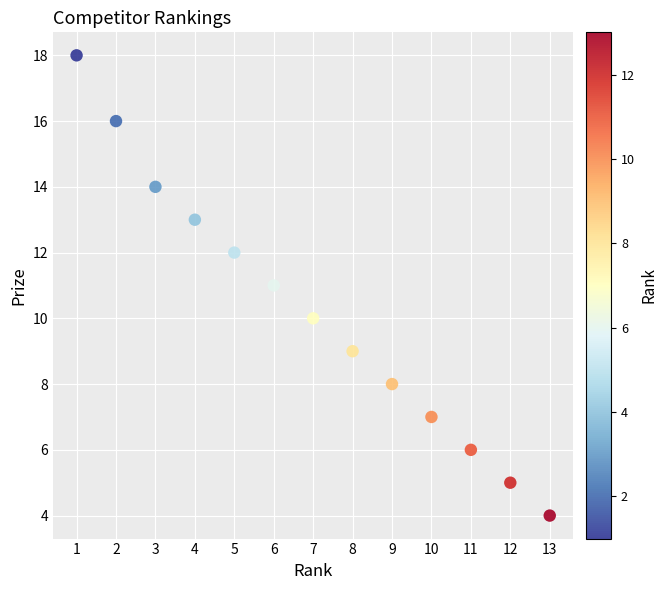

What is the range of X values (max minus min)?

12